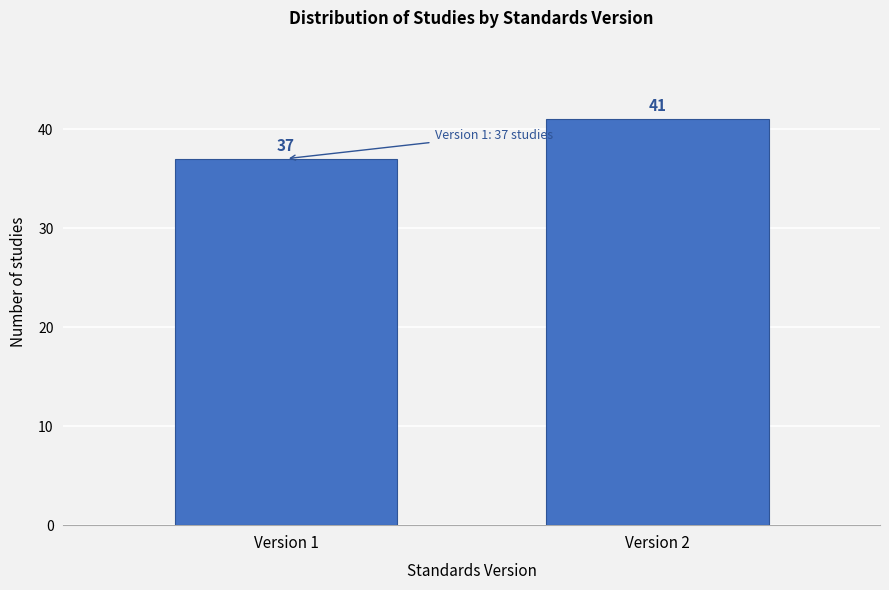

Reading left to right, transcribe all the data shown in this chart.

Version 1=37	Version 2=41